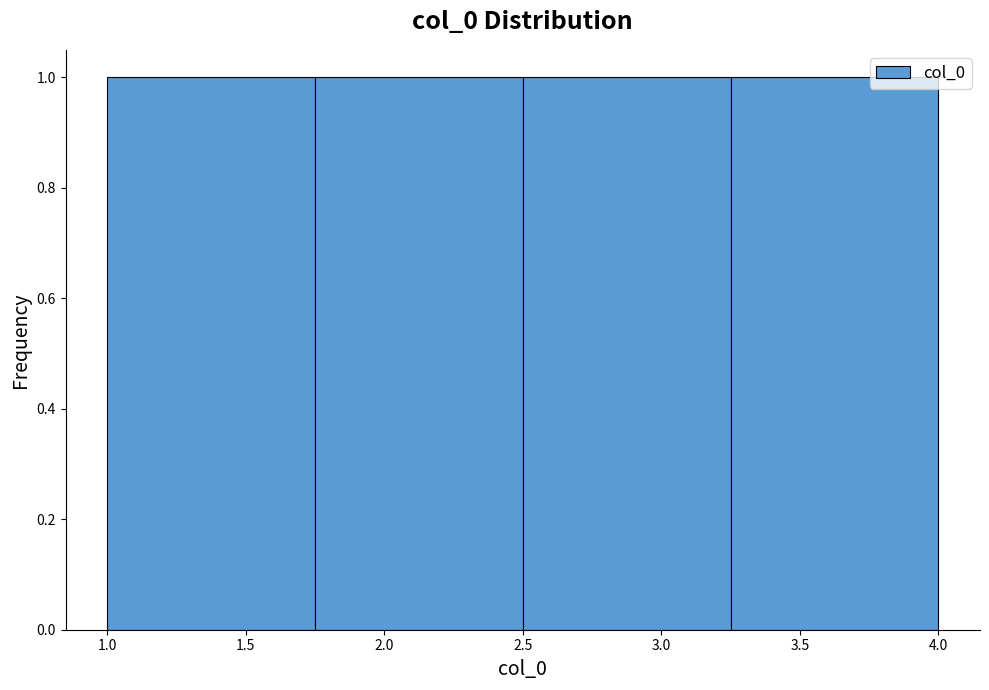

Reading left to right, list every bar in this chart as the range it spans on the x-axis followed by its height. The values are not printed on the chart, so give them approximately, as read against the axis.

1.00 to 1.75: 1
1.75 to 2.50: 1
2.50 to 3.25: 1
3.25 to 4.00: 1